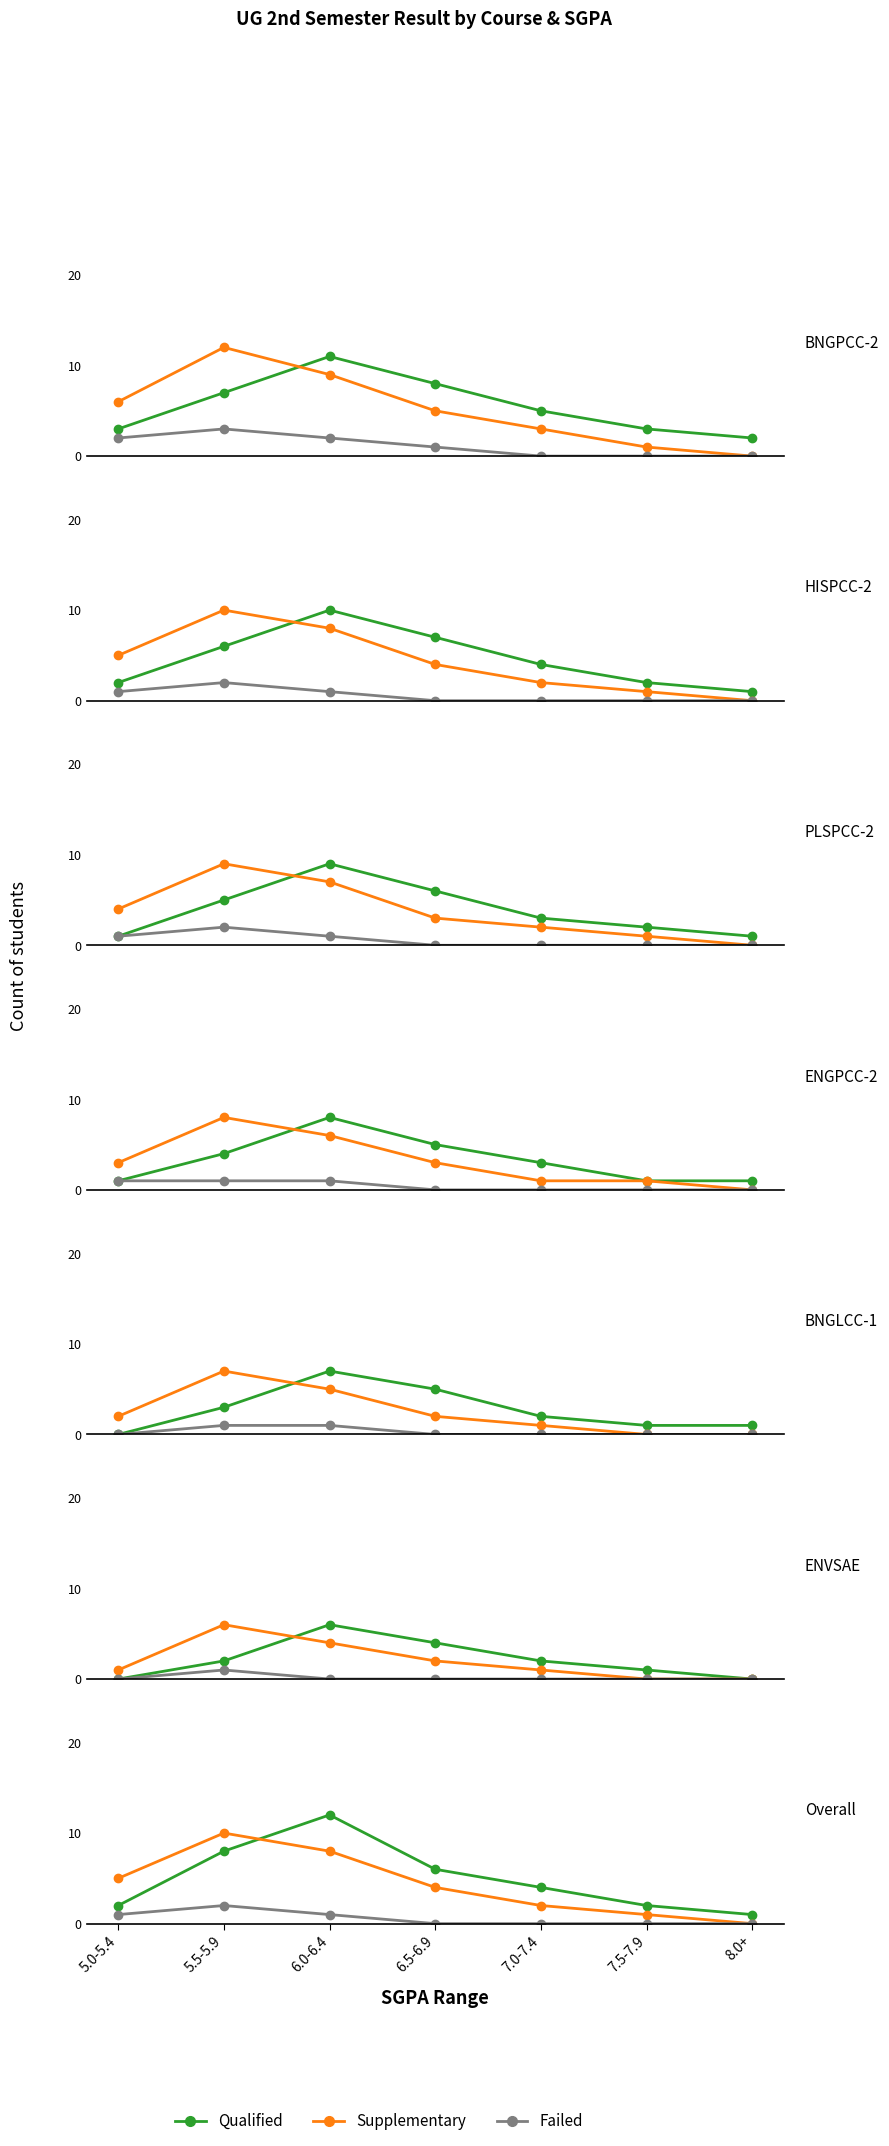

List the series in order of their overall mean, highest first.

Qualified, Supplementary, Failed